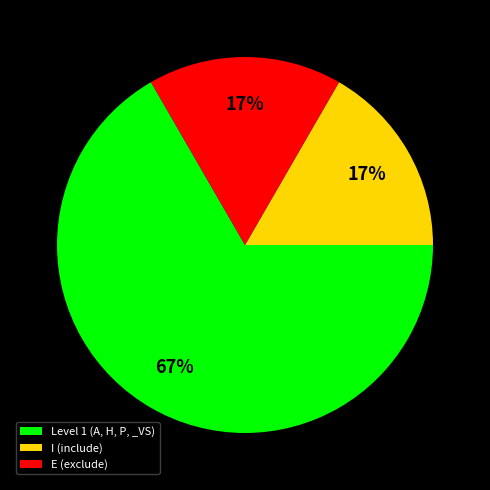

What percentage is the I (include) slice, to the nearest percent?

17%